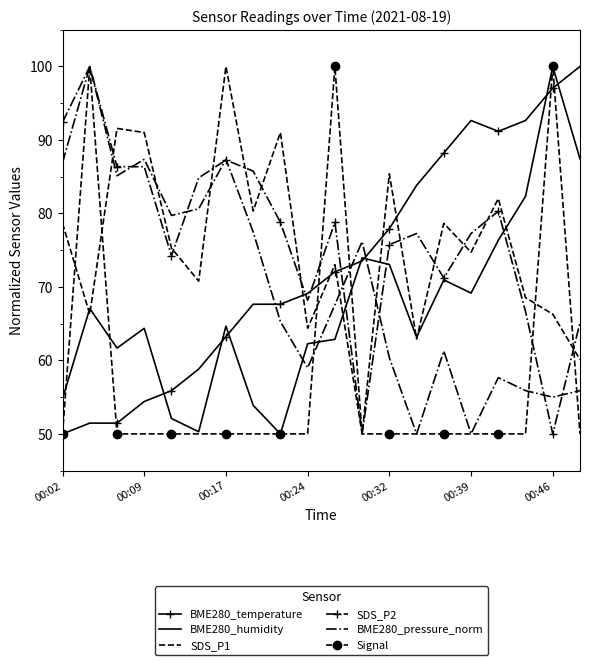

In BME280_humidity, how many points are lower than both neighbors (excluding endpoints)?

5